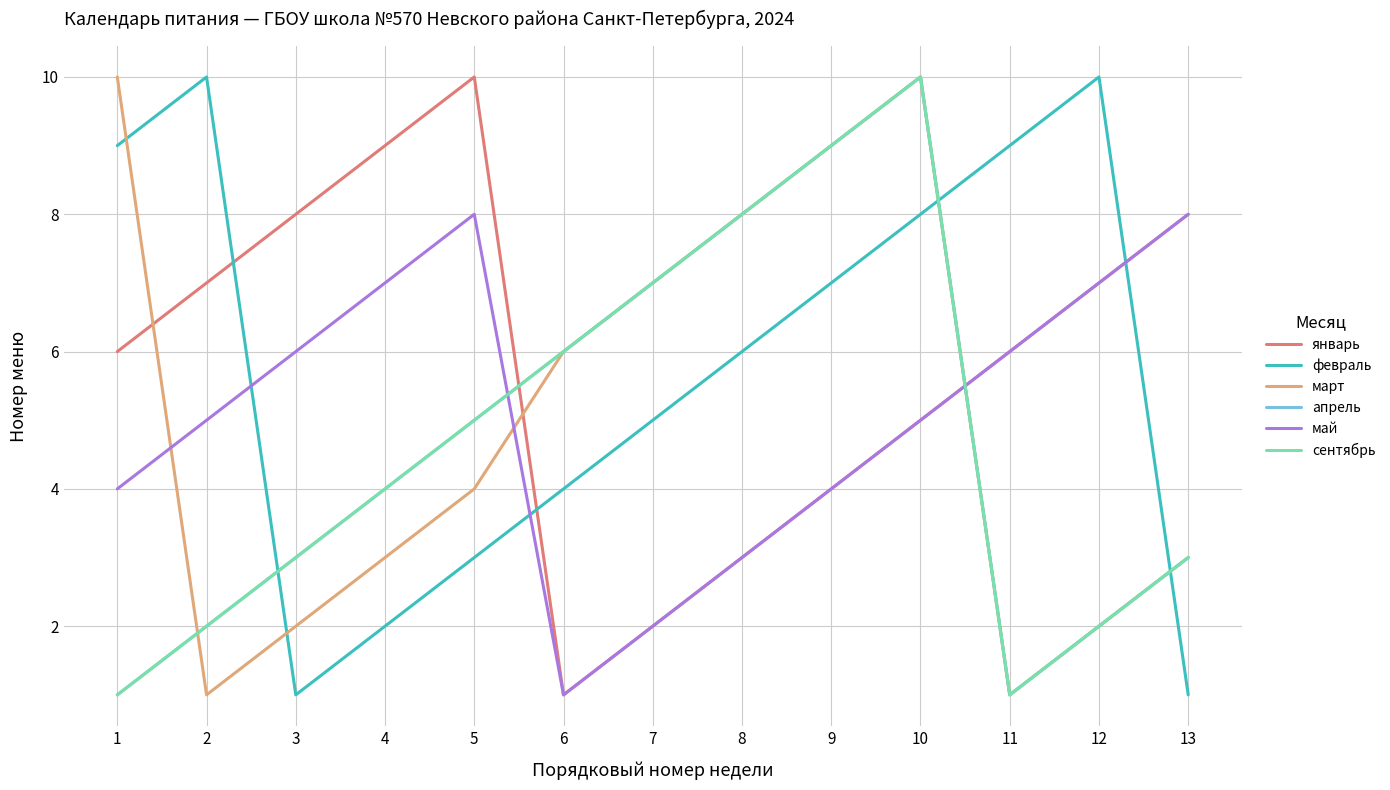

Does the chart display data point markers on the line(s)?

No